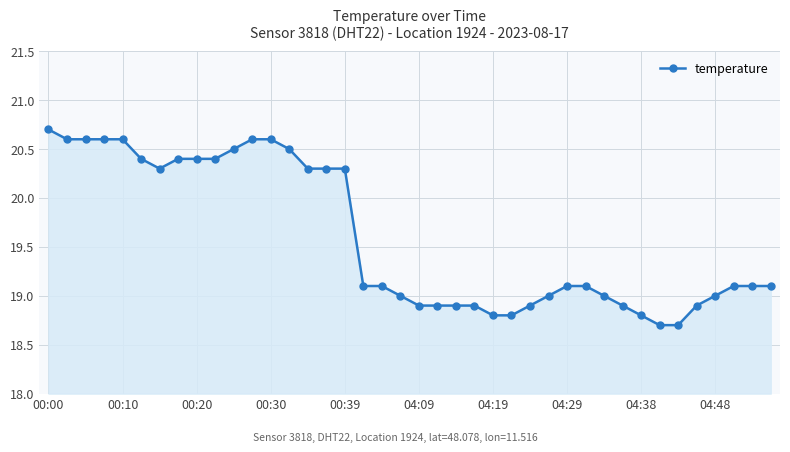

Count the values in the range 18 to 20.

23